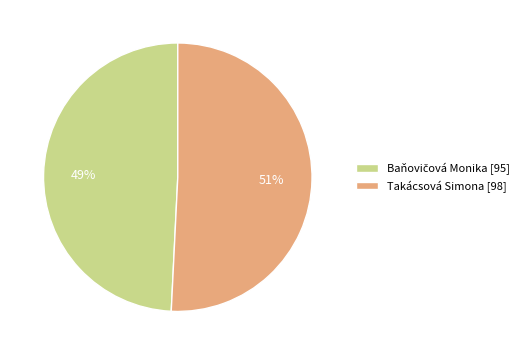

To the nearest percent, what is the difference between the largest and smallest slice percentages?

2%